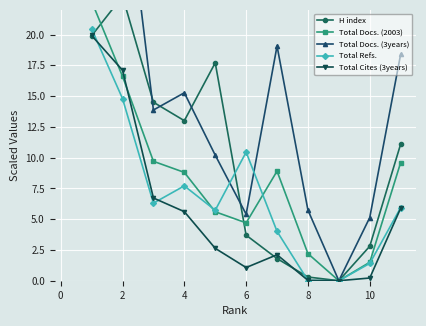

True or false: Total Refs. has a value of 16.2 at 8.

False